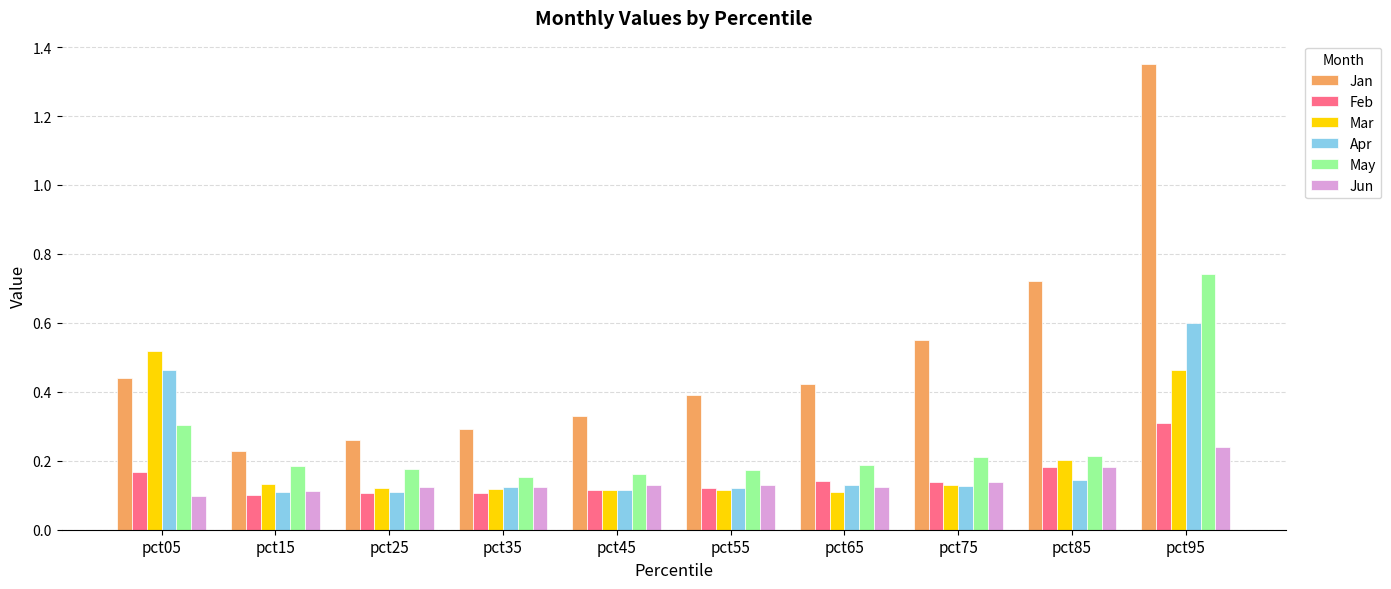

The Jan series shows 0.3 at pct25. True or false?

True